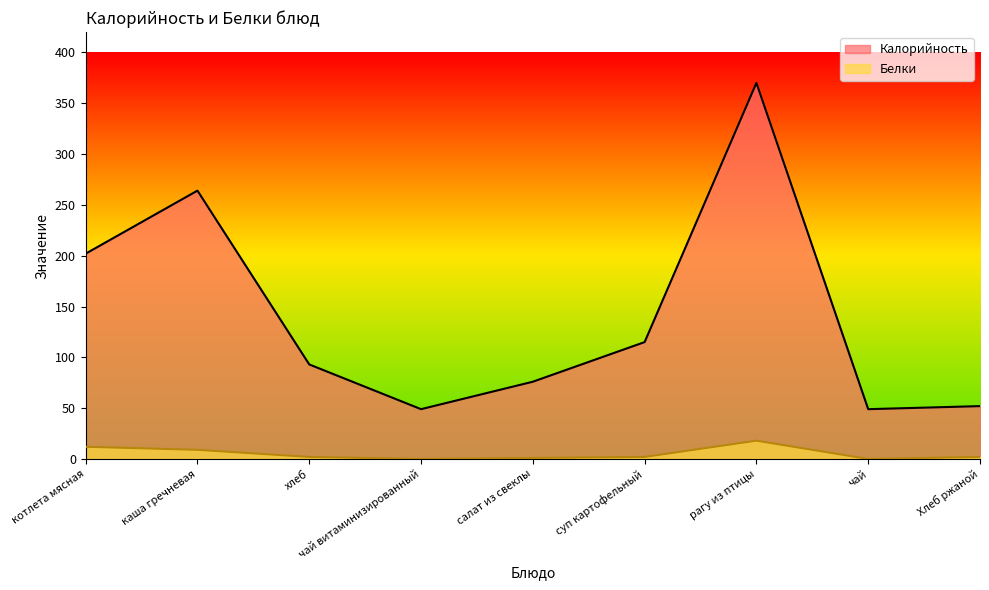

What are all the series names shown in the legend?

Калорийность, Белки